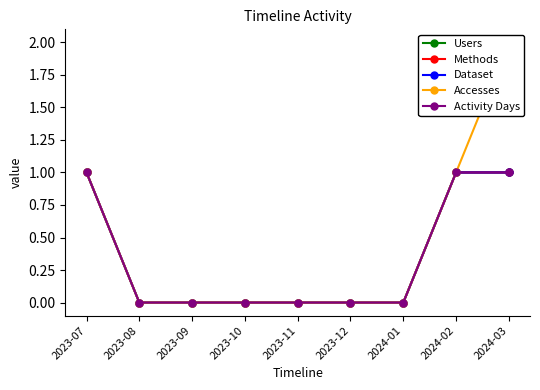

Reading left to right, transcribe all the data shown in this chart.

Users: 2023-07=1	2023-08=0	2023-09=0	2023-10=0	2023-11=0	2023-12=0	2024-01=0	2024-02=1	2024-03=1
Methods: 2023-07=1	2023-08=0	2023-09=0	2023-10=0	2023-11=0	2023-12=0	2024-01=0	2024-02=1	2024-03=1
Dataset: 2023-07=1	2023-08=0	2023-09=0	2023-10=0	2023-11=0	2023-12=0	2024-01=0	2024-02=1	2024-03=1
Accesses: 2023-07=1	2023-08=0	2023-09=0	2023-10=0	2023-11=0	2023-12=0	2024-01=0	2024-02=1	2024-03=2
Activity Days: 2023-07=1	2023-08=0	2023-09=0	2023-10=0	2023-11=0	2023-12=0	2024-01=0	2024-02=1	2024-03=1